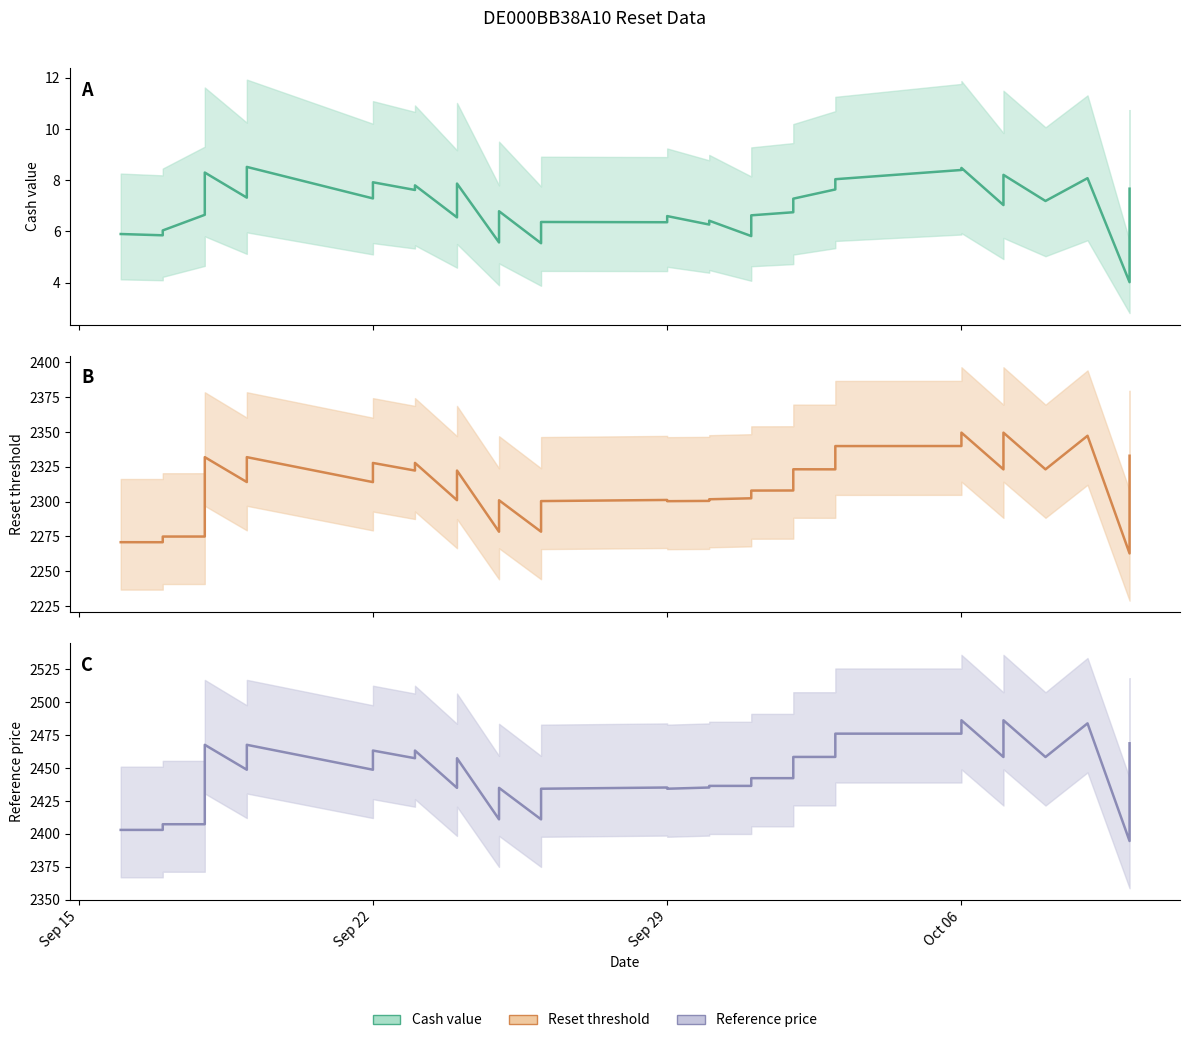

What value does the Cash value series have at Sep 29?

6.6